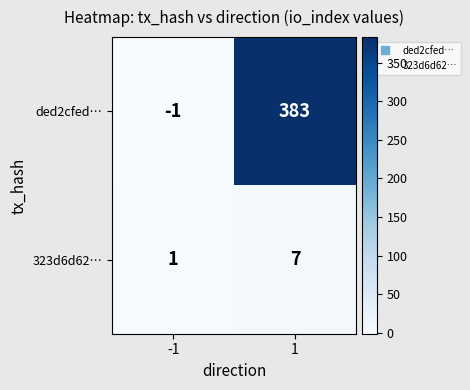

Which series has the largest range (max minus min)?

ded2cfed…